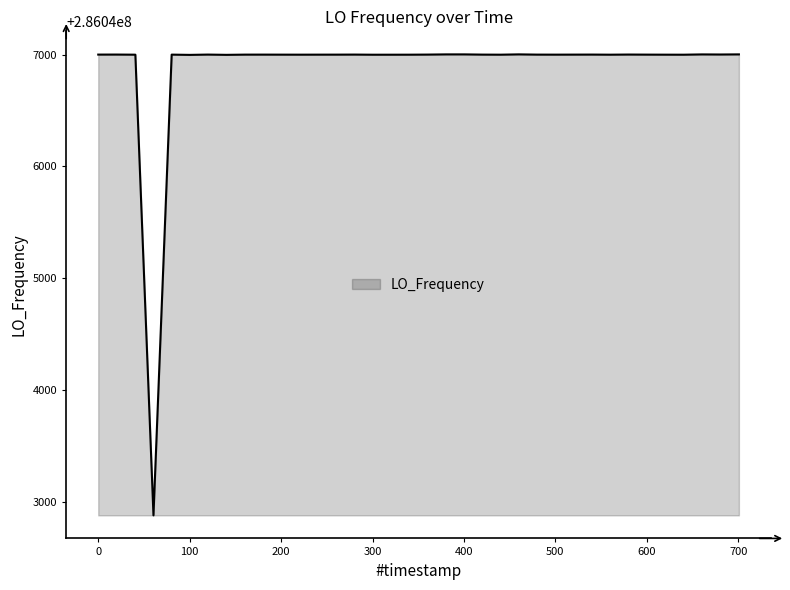

How many lines are shown in the chart?

1